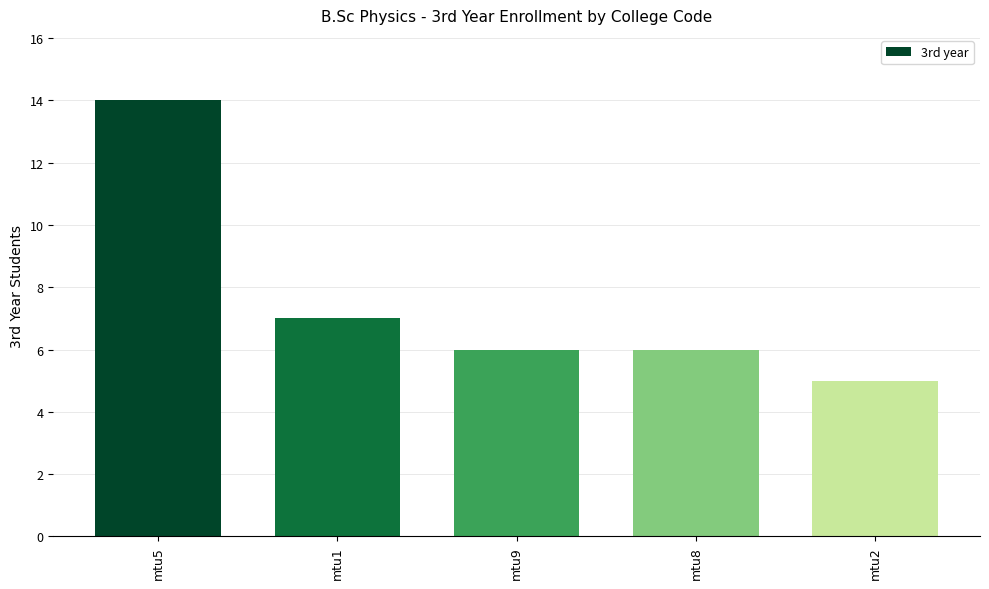

What is the sum of the values at mtu1 and mtu2?

12